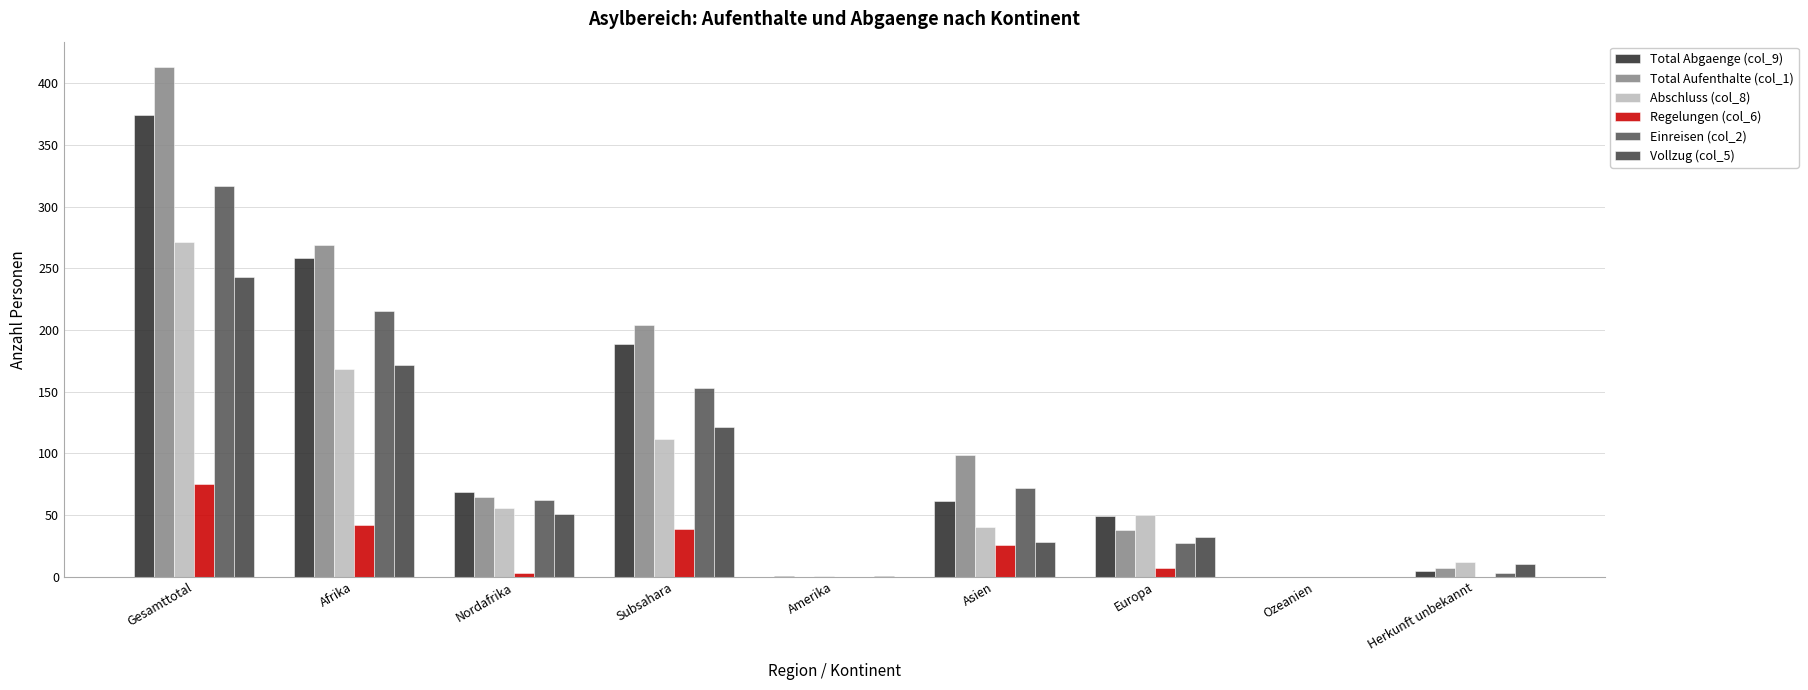

The Vollzug (col_5) series shows 28 at Asien. True or false?

True